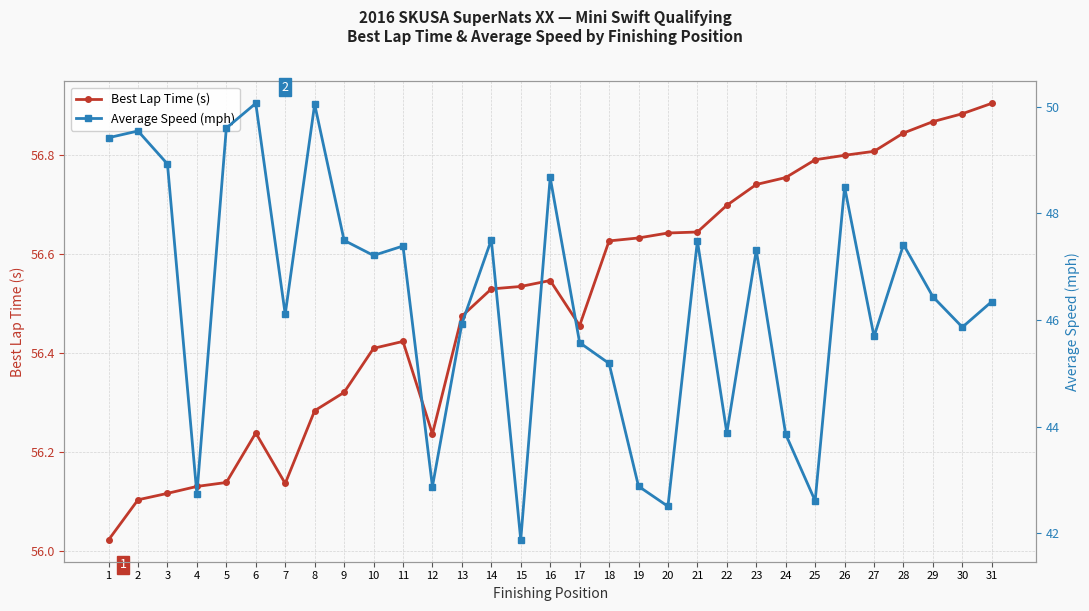

The value of Average Speed (mph) at 31 is 46.3. True or false?

True